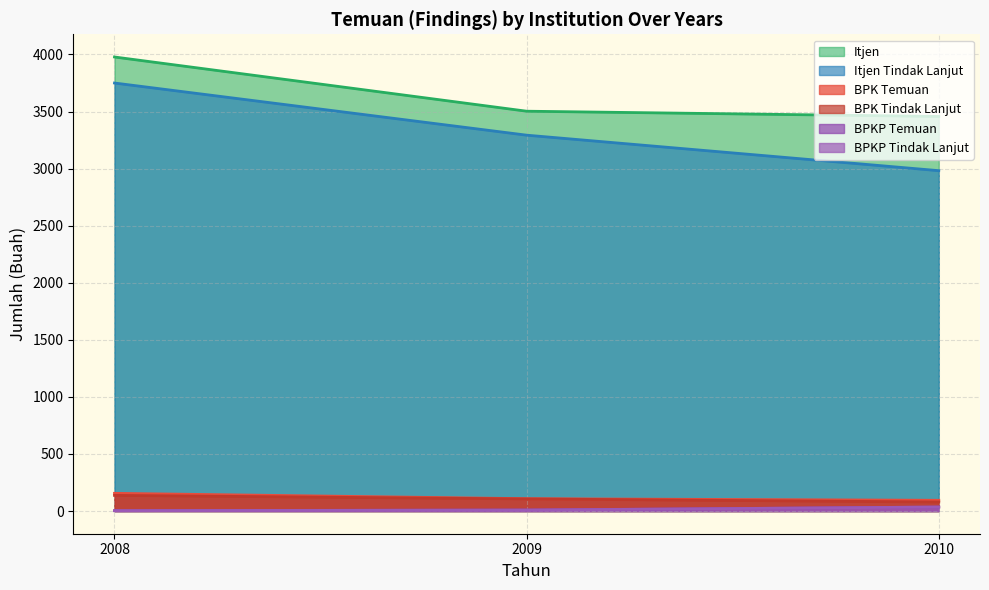

Between 2008 and 2009, which series saw the biggest shift?

Itjen